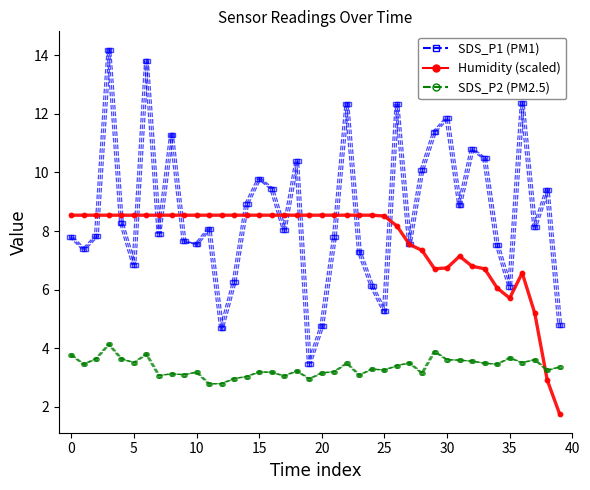

Is it true that SDS_P1 (PM1) equals 9.8 at 15?

True